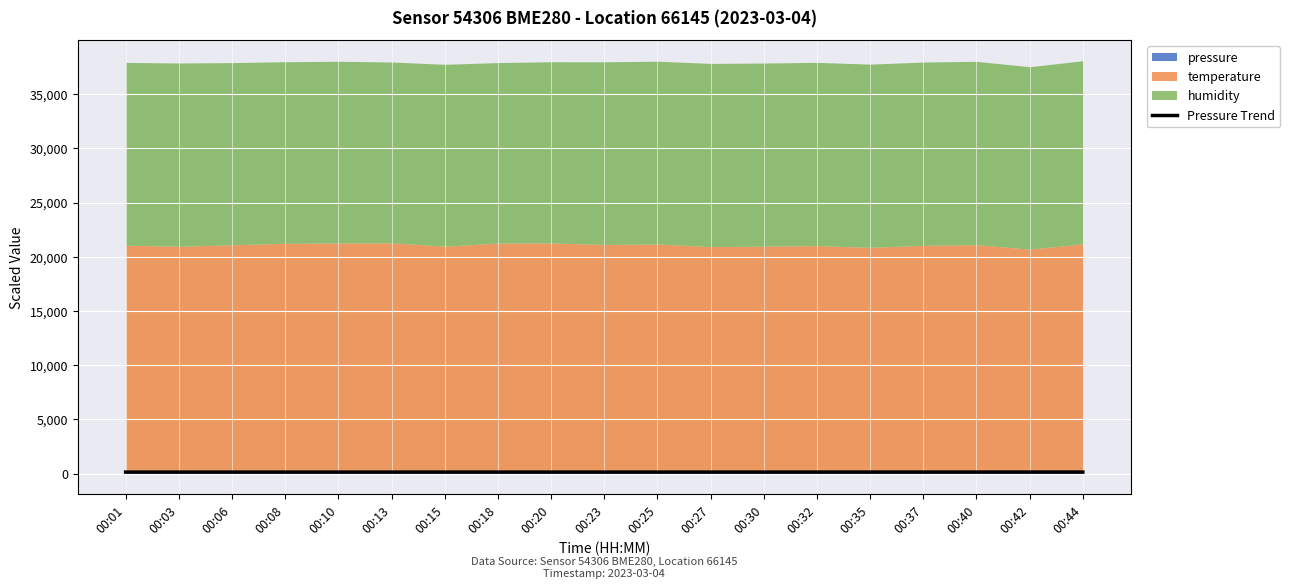

Reading right to left, list all the values displayed in this chart.

142.8	142.6	142.5	142.4	142.2	142.1	142.0	141.8	141.7	141.6	141.4	141.3	141.2	141.0	140.9	140.8	140.6	140.5	140.4